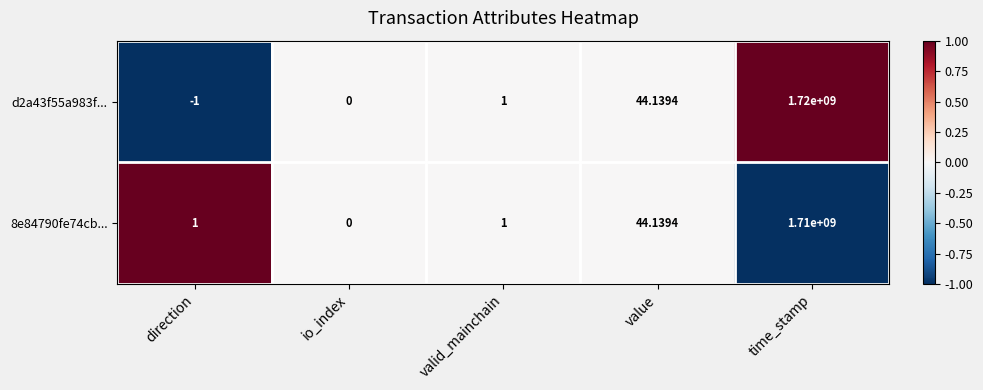

Which category has the highest value in the 8e84790fe74cb... series?

time_stamp